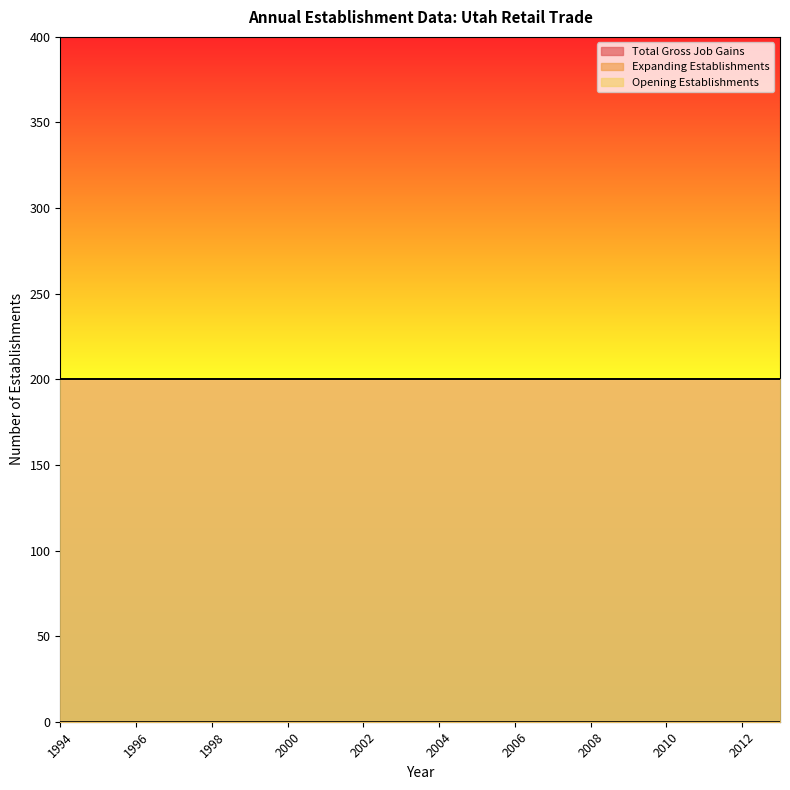

At which label is Total Gross Job Gains closest to 200?

1994